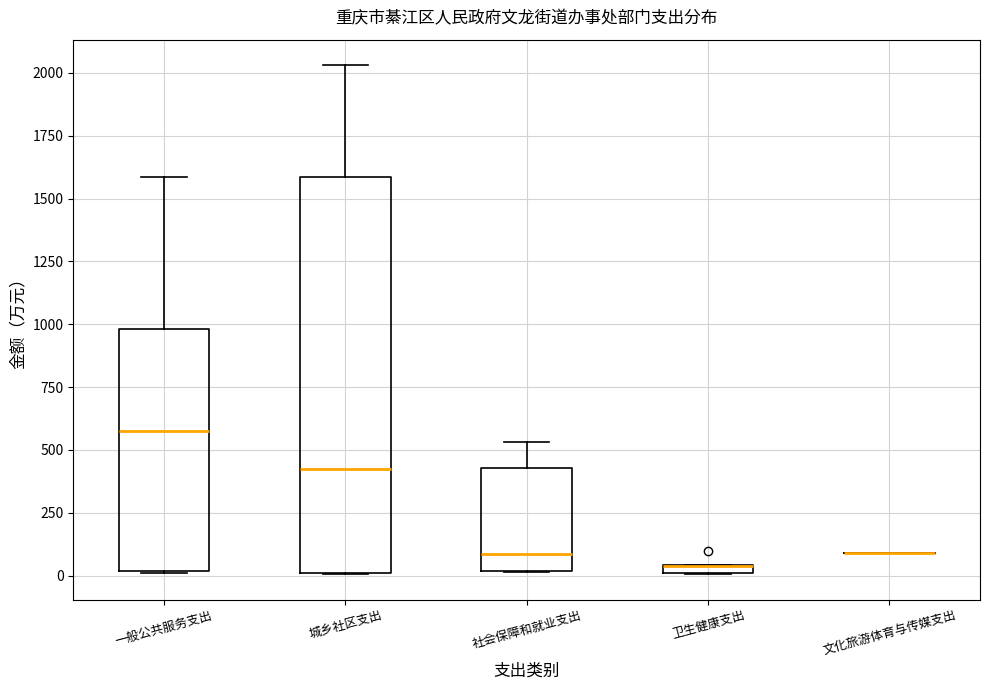

Which box is the tallest, from its lower edge to its upper edge?

城乡社区支出